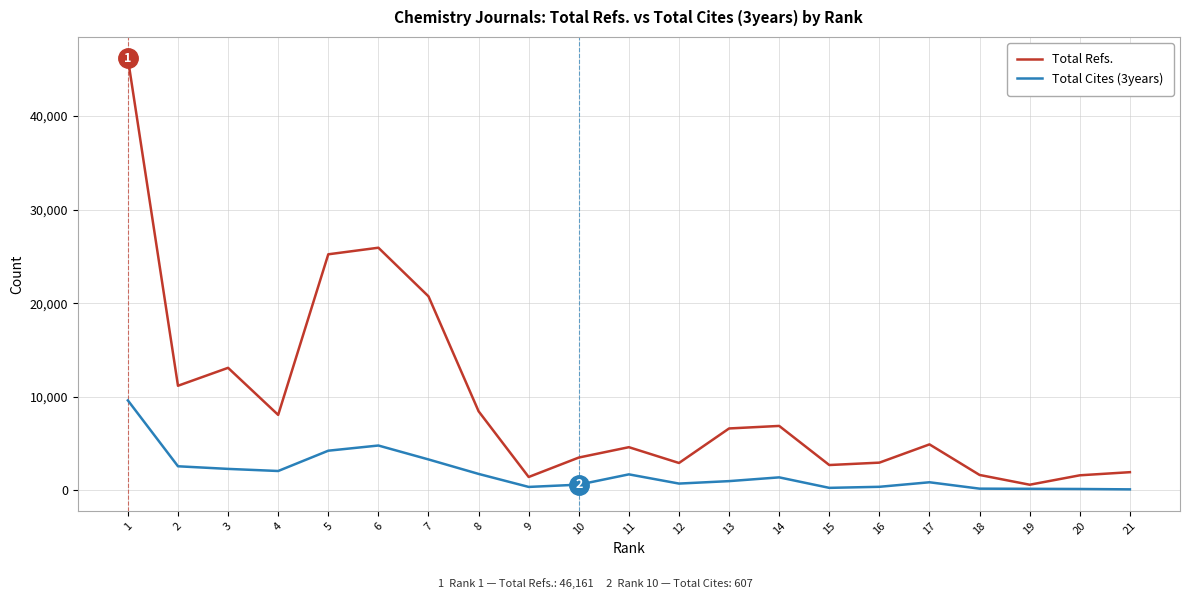

How many lines are shown in the chart?

2